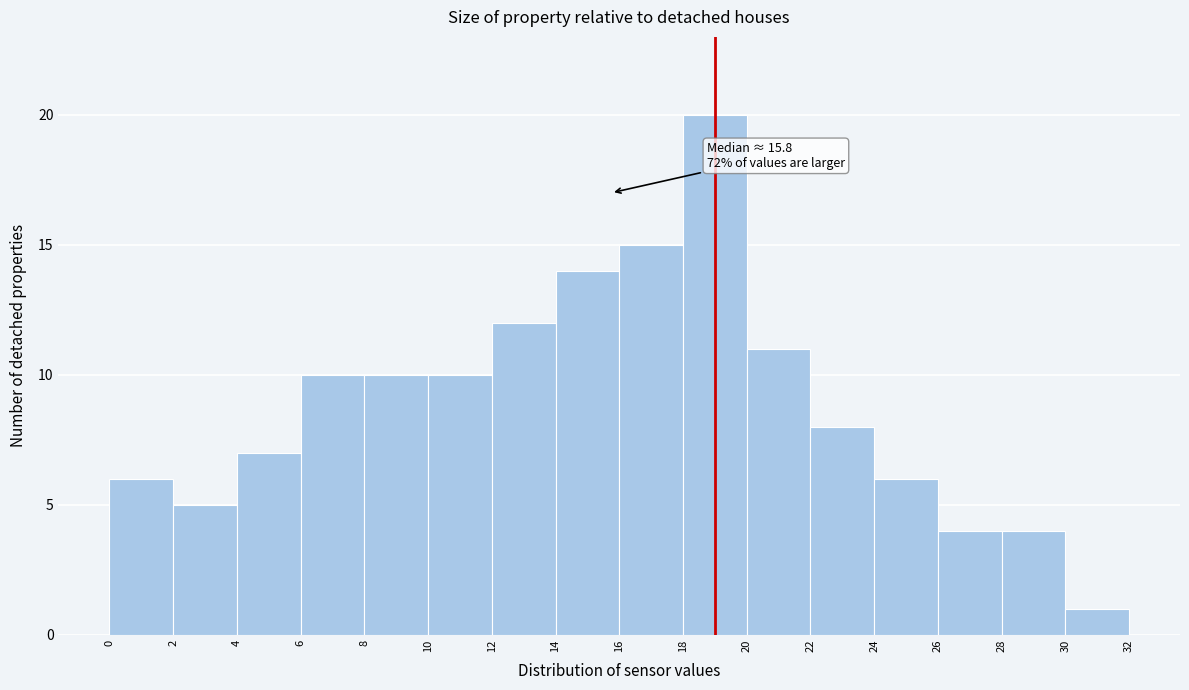

Over which range of the x-axis is the bar tallest?

18 to 20